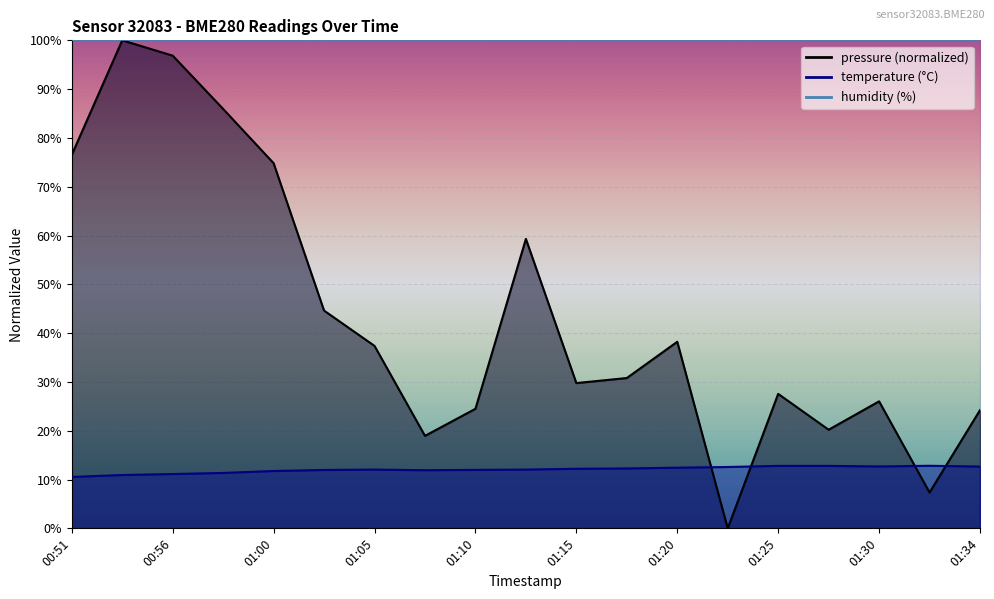

What is the spread (max minus min) of values at 01:08?

7.0